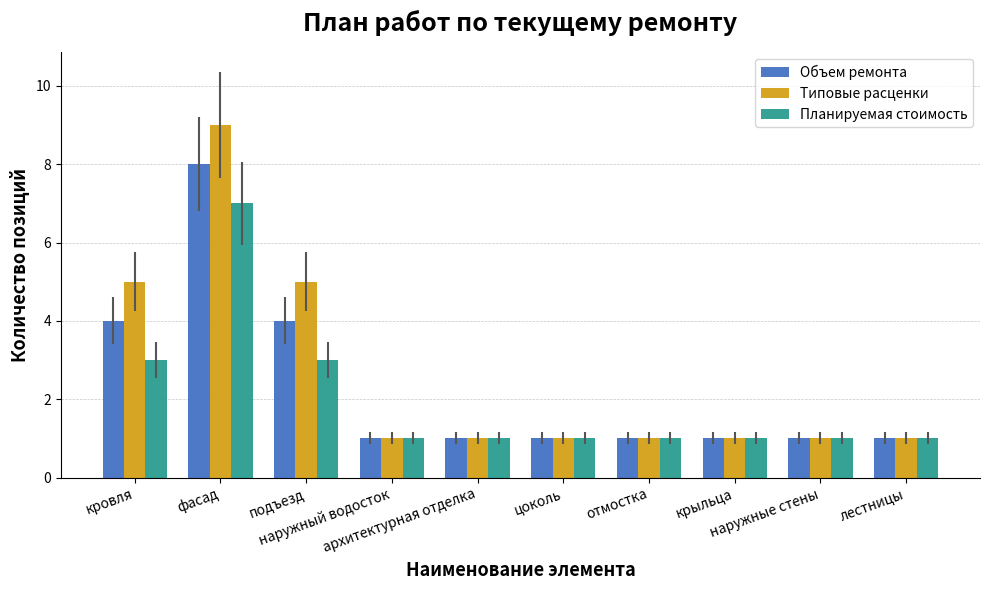

At which label does Планируемая стоимость reach its peak?

фасад